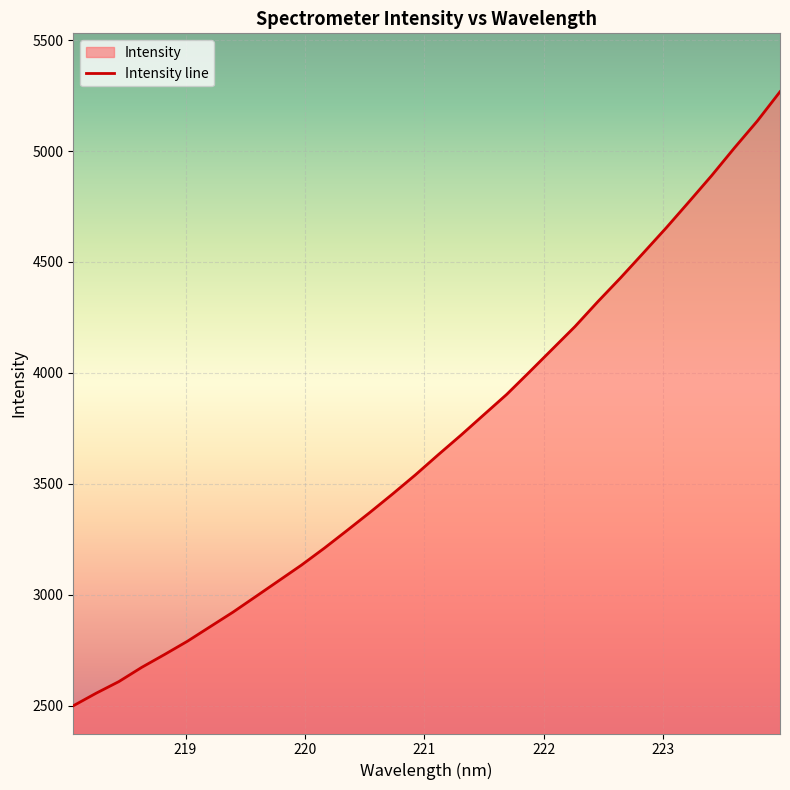

Approximately how many times larger is the value at 219.0156 compared to 223.5987?

0.6